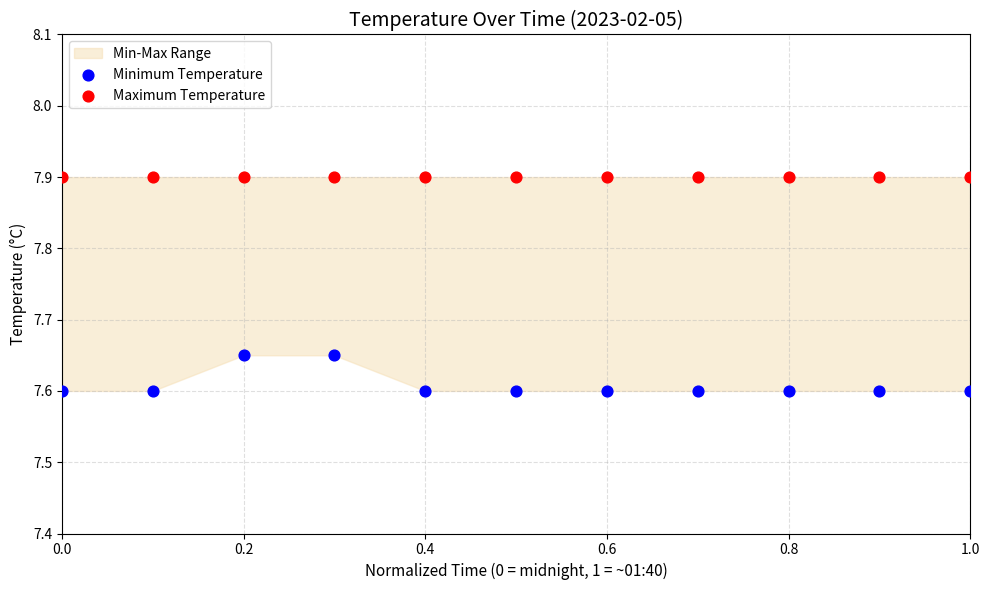

Which series reaches the maximum Y coordinate?

Maximum Temperature